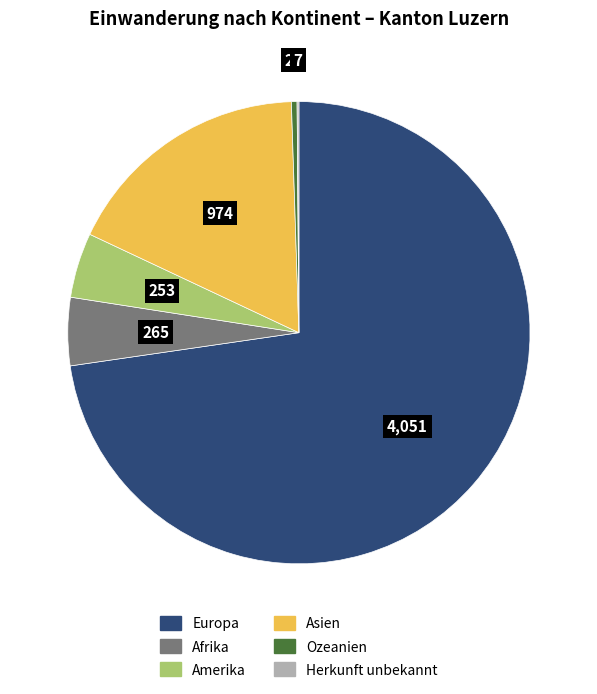

The Afrika slice represents 5% of the pie. True or false?

True